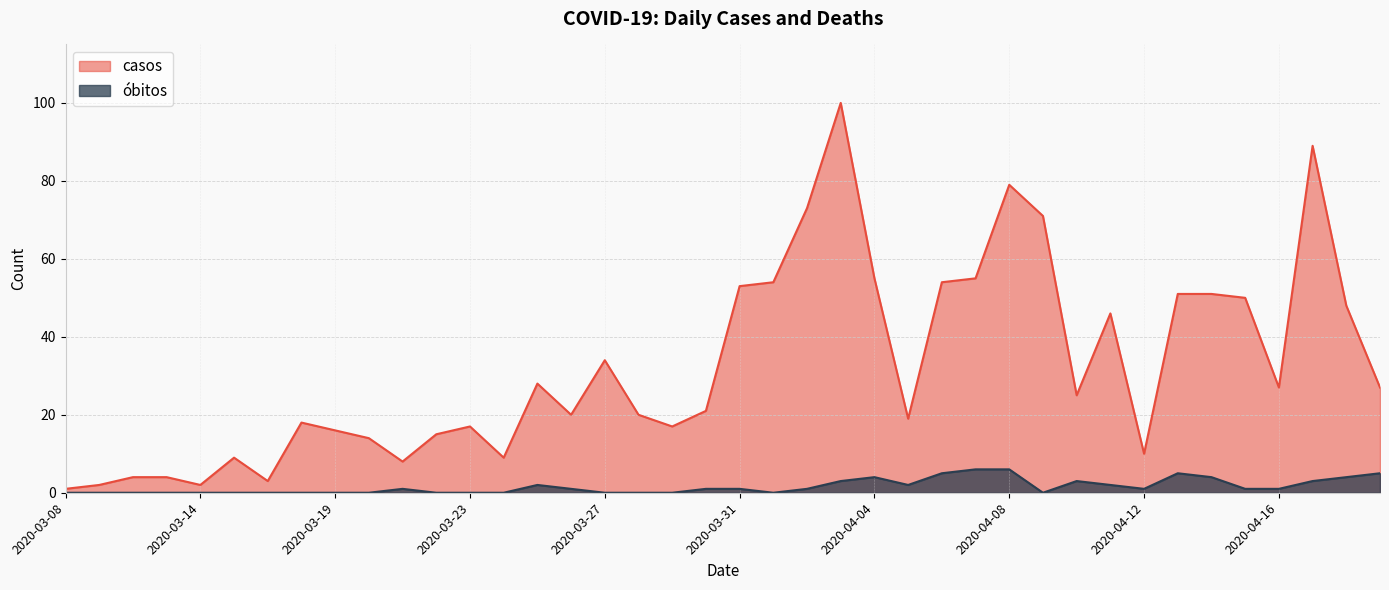

What position from the left is 2020-03-28?

18